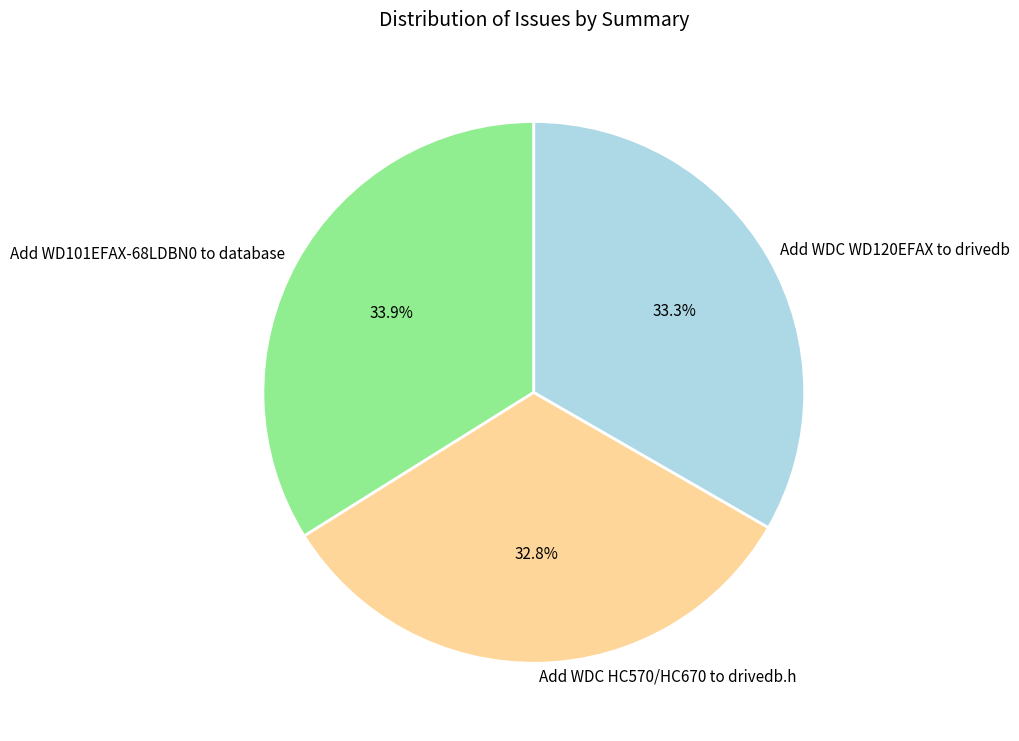

Rank the categories by value from lowest to highest.

Add WDC HC570/HC670 to drivedb.h, Add WDC WD120EFAX to drivedb, Add WD101EFAX-68LDBN0 to database